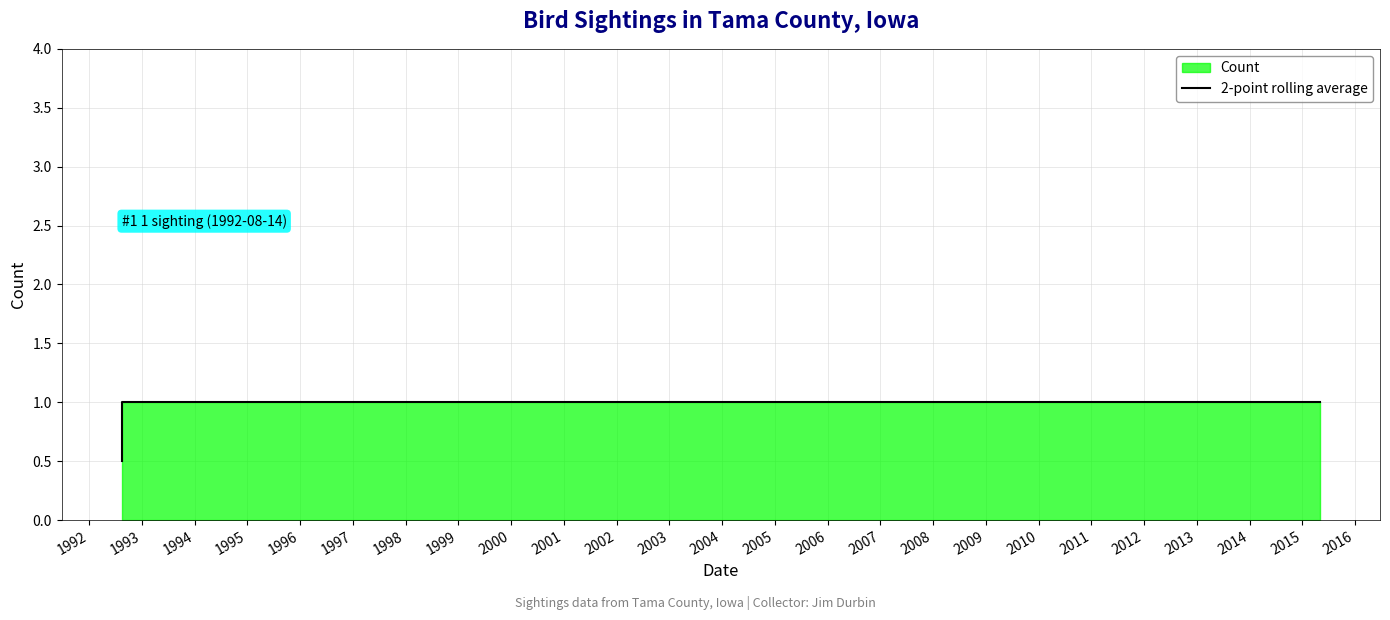

True or false: the data shows 0.7 at 1992.

False